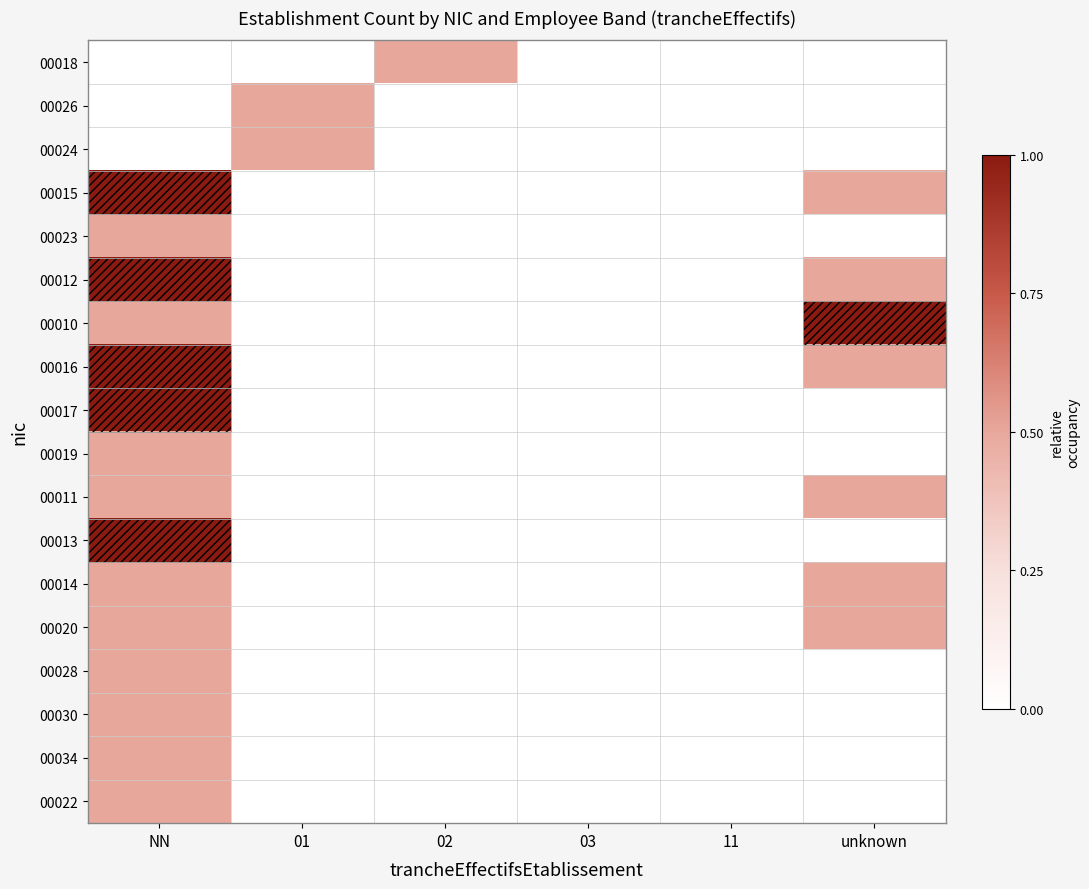

Reading left to right, extract all data points from this chart.

00018: NN=0.0	01=0.0	02=0.5	03=0.0	11=0.0	unknown=0.0
00026: NN=0.0	01=0.5	02=0.0	03=0.0	11=0.0	unknown=0.0
00024: NN=0.0	01=0.5	02=0.0	03=0.0	11=0.0	unknown=0.0
00015: NN=1.0	01=0.0	02=0.0	03=0.0	11=0.0	unknown=0.5
00023: NN=0.5	01=0.0	02=0.0	03=0.0	11=0.0	unknown=0.0
00012: NN=1.0	01=0.0	02=0.0	03=0.0	11=0.0	unknown=0.5
00010: NN=0.5	01=0.0	02=0.0	03=0.0	11=0.0	unknown=1.0
00016: NN=1.0	01=0.0	02=0.0	03=0.0	11=0.0	unknown=0.5
00017: NN=1.0	01=0.0	02=0.0	03=0.0	11=0.0	unknown=0.0
00019: NN=0.5	01=0.0	02=0.0	03=0.0	11=0.0	unknown=0.0
00011: NN=0.5	01=0.0	02=0.0	03=0.0	11=0.0	unknown=0.5
00013: NN=1.0	01=0.0	02=0.0	03=0.0	11=0.0	unknown=0.0
00014: NN=0.5	01=0.0	02=0.0	03=0.0	11=0.0	unknown=0.5
00020: NN=0.5	01=0.0	02=0.0	03=0.0	11=0.0	unknown=0.5
00028: NN=0.5	01=0.0	02=0.0	03=0.0	11=0.0	unknown=0.0
00030: NN=0.5	01=0.0	02=0.0	03=0.0	11=0.0	unknown=0.0
00034: NN=0.5	01=0.0	02=0.0	03=0.0	11=0.0	unknown=0.0
00022: NN=0.5	01=0.0	02=0.0	03=0.0	11=0.0	unknown=0.0